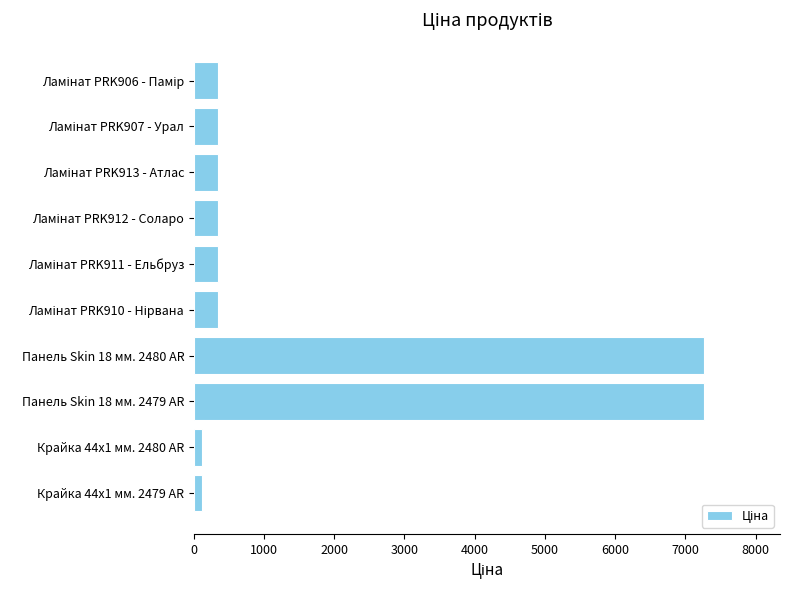

Count the number of categories in the chart.

10